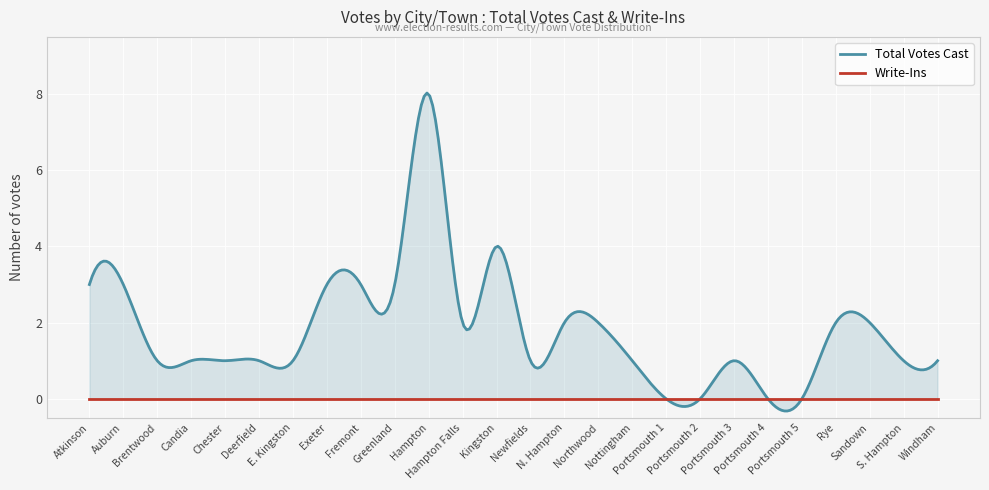

Which category has the highest value in the Total Votes Cast series?

Hampton